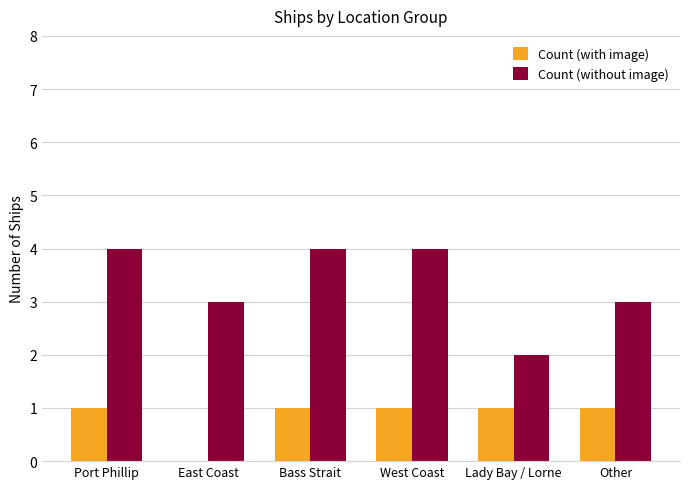

What is the greatest value displayed?

4